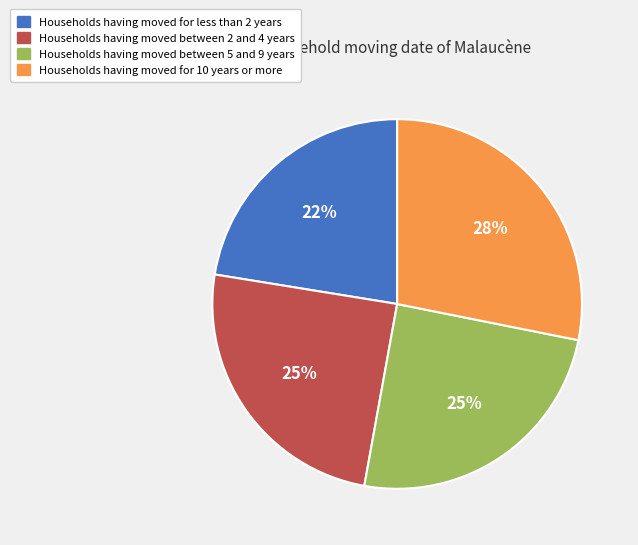

Does any single category account for the majority?

No